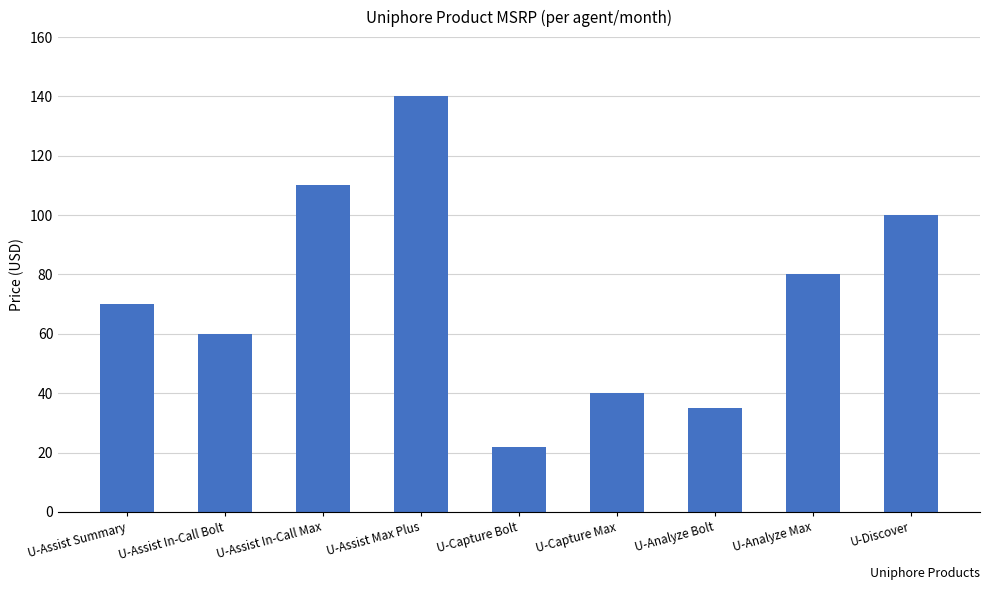

What is the sum of the values at U-Assist Summary and U-Assist In-Call Max?

180